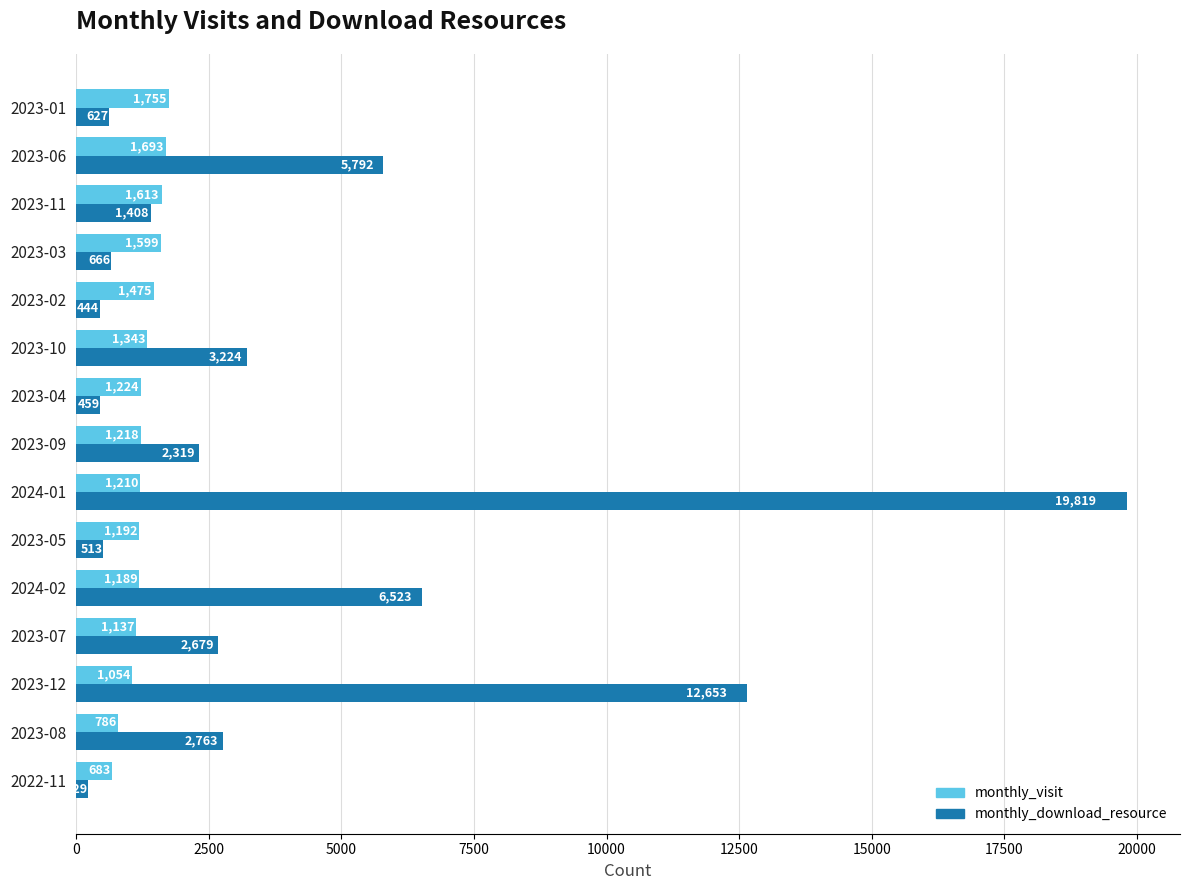

What is the difference between the maximum and second lowest values in the monthly_download_resource series?

19375